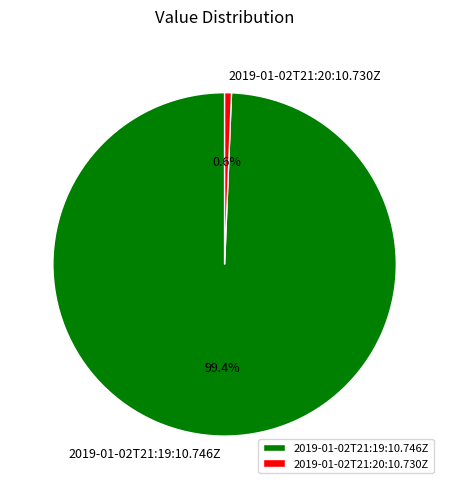

Does 2019-01-02T21:20:10.730Z account for over 50% of the chart?

No